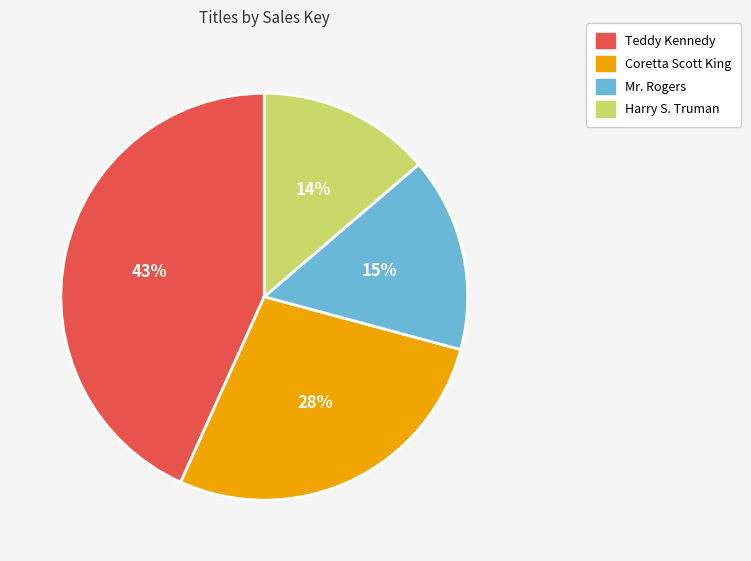

What is the largest slice in the pie chart?

Teddy Kennedy